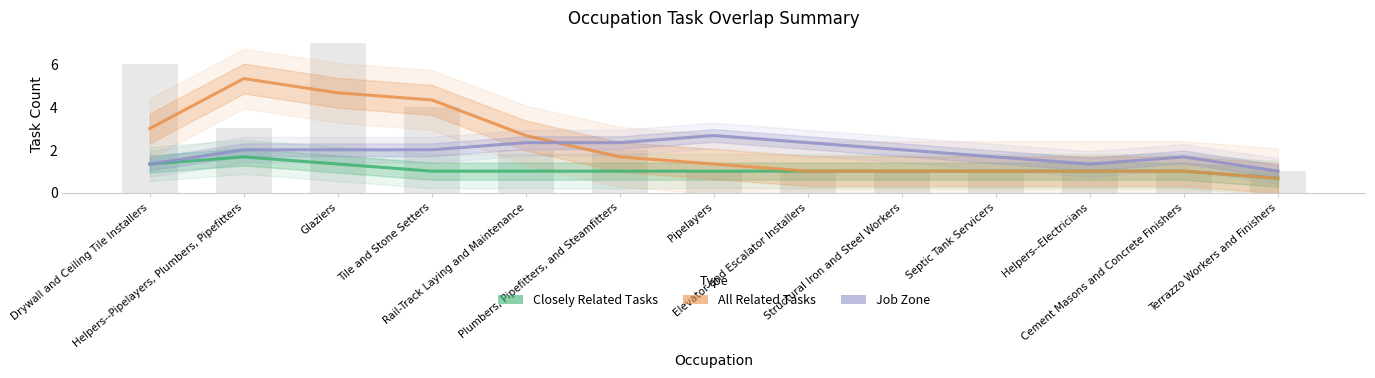

What are all the series names shown in the legend?

Closely Related Tasks, All Related Tasks, Job Zone